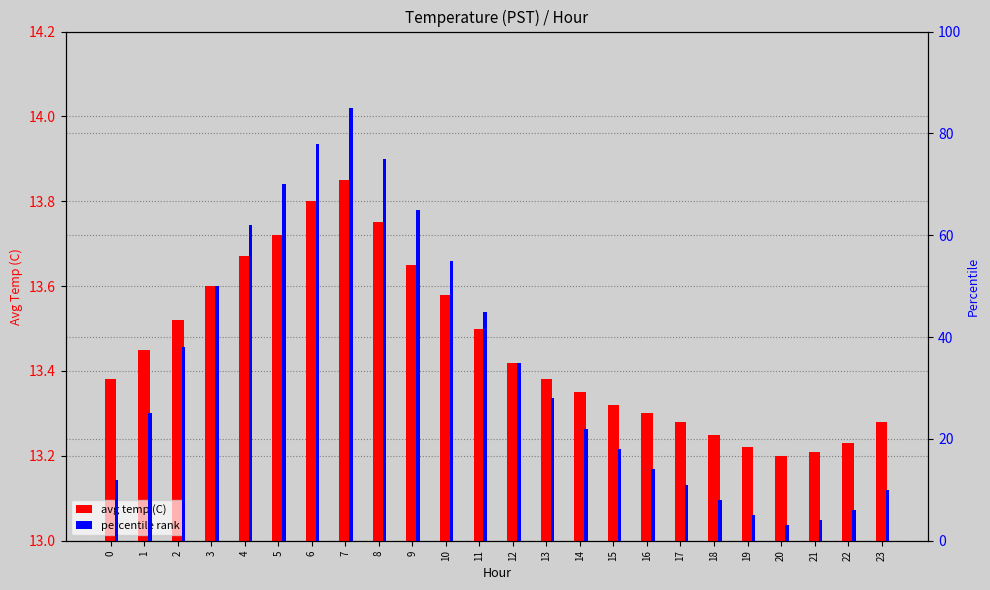

At how many categories does at least one series exceed 32?

11